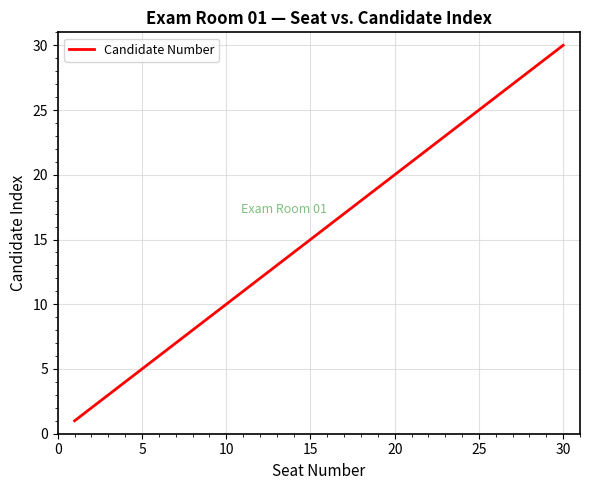

What is the maximum value shown in the chart?

30